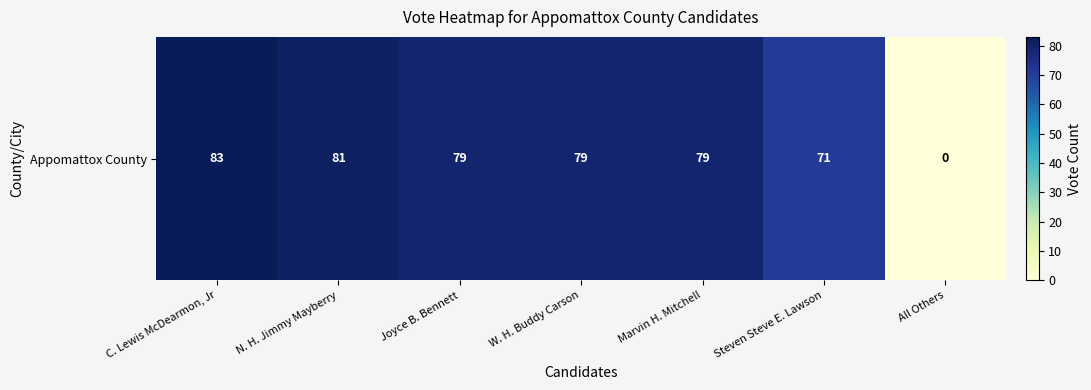

Which label corresponds to the smallest value in the chart?

All Others